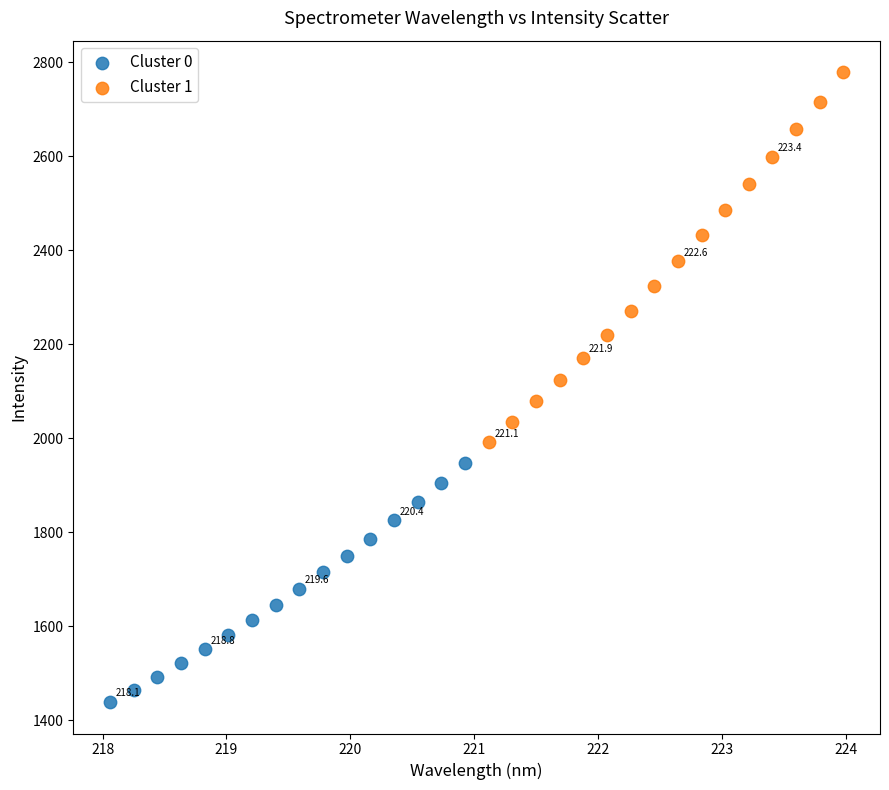

What are all the series names shown in the legend?

Cluster 0, Cluster 1